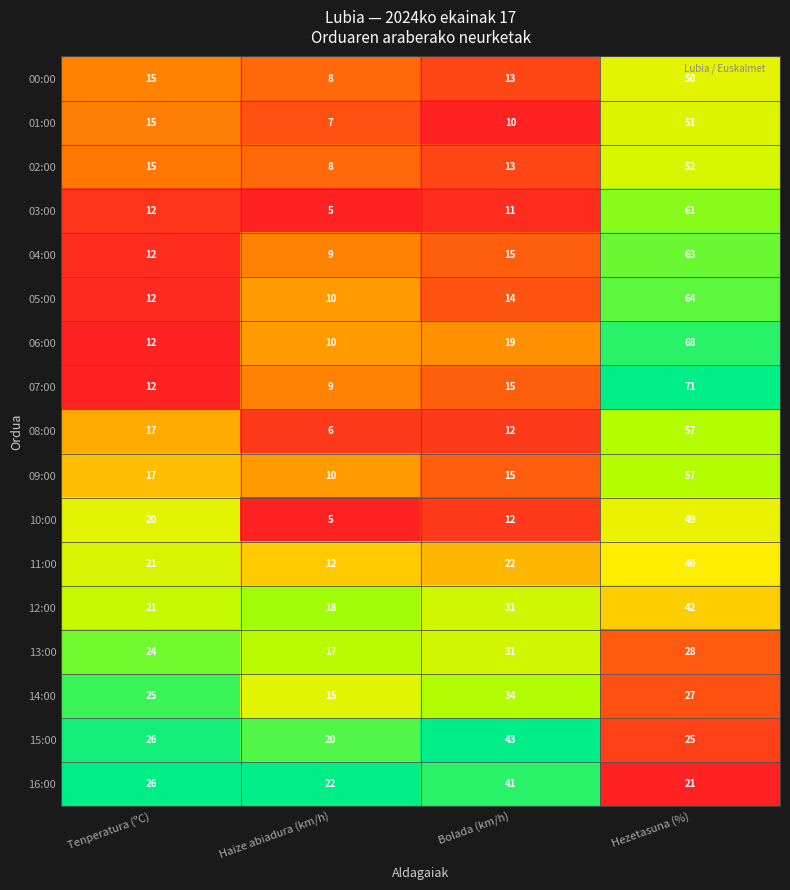

Rank the categories by 06:00 value from highest to lowest.

Hezetasuna (%), Bolada (km/h), Tenperatura (ºC), Haize abiadura (km/h)